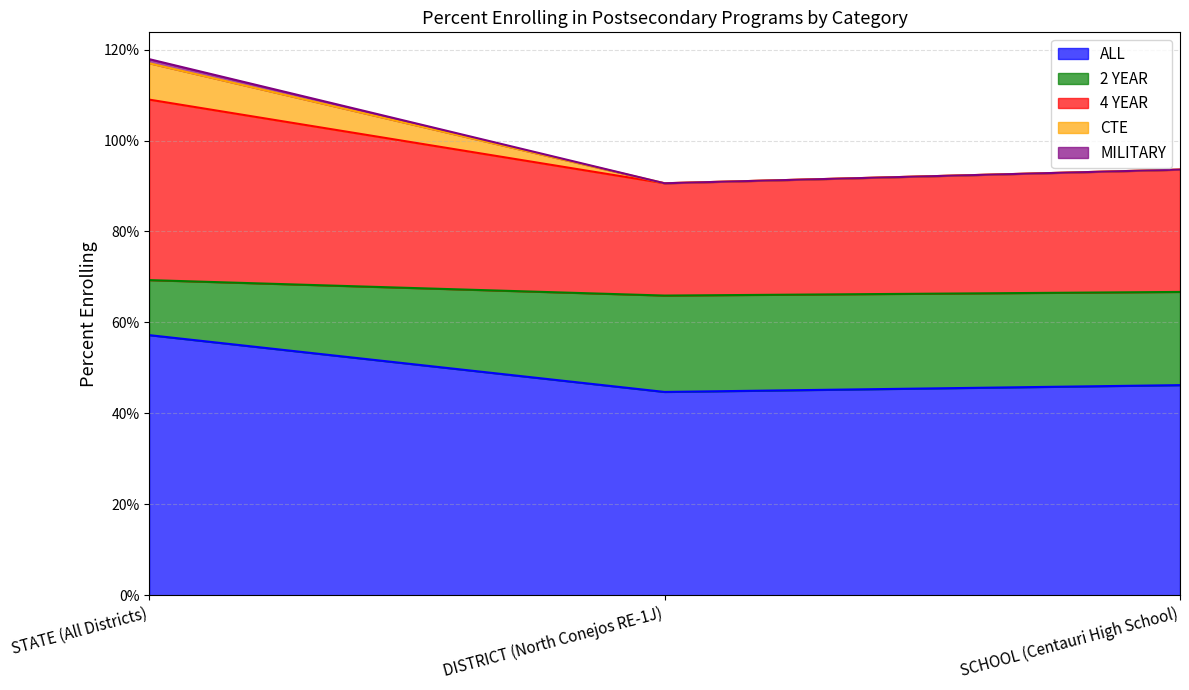

Does the chart have visible grid lines?

Yes